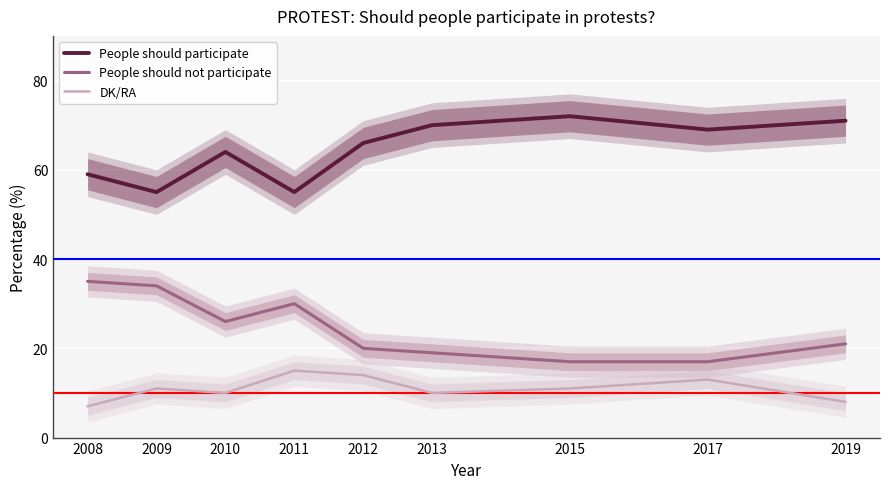

Reading right to left, transcribe all the data shown in this chart.

People should participate: 71	69	72	70	66	55	64	55	59
People should not participate: 21	17	17	19	20	30	26	34	35
DK/RA: 8	13	11	10	14	15	10	11	7